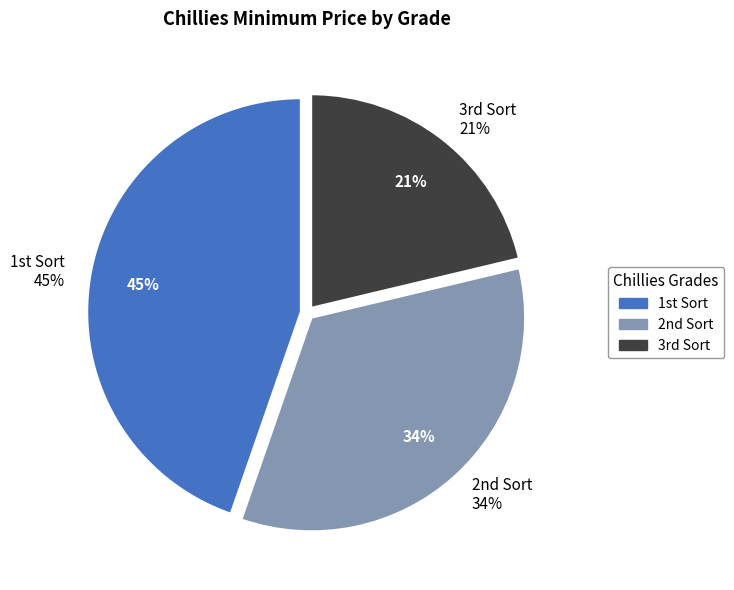

Rank the categories by value from lowest to highest.

3rd Sort, 2nd Sort, 1st Sort